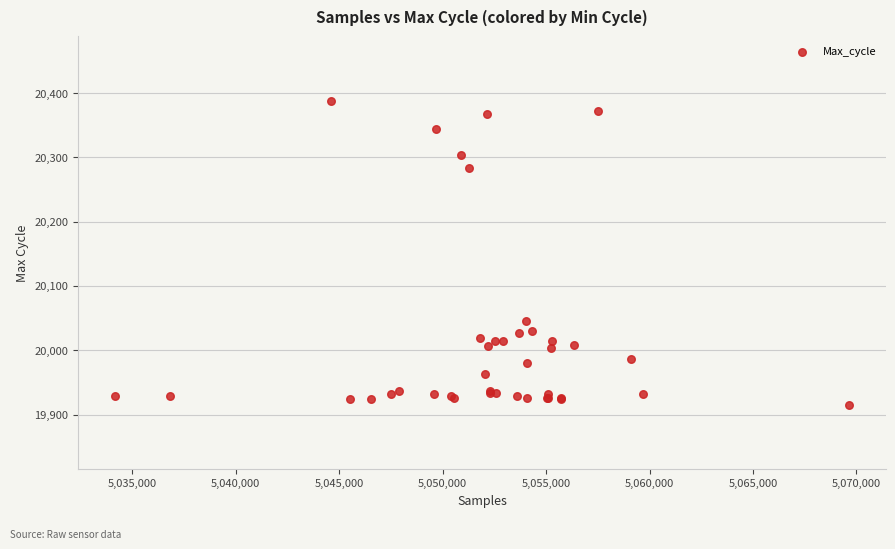

What Y value in the scatter plot is closest to 20151?

20045